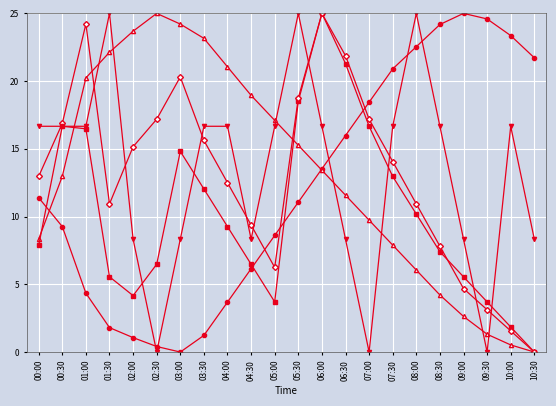

What is the difference between the highest and lowest values at 05:00?

13.4